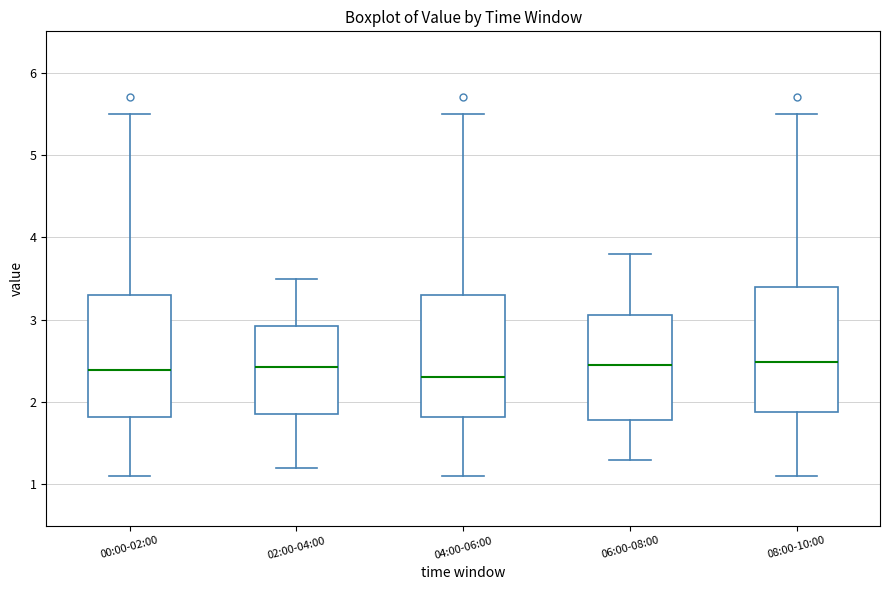

Reading left to right, read every box against the y-axis: the position of its median line, the range the box covers, and the ends of its whiskers. The values are not printed on the chart, so give them approximately, as read against the axis.

00:00-02:00: median 2.4, box 1.8 to 3.3, whiskers 1.1 to 5.5
02:00-04:00: median 2.4, box 1.9 to 2.9, whiskers 1.2 to 3.5
04:00-06:00: median 2.3, box 1.8 to 3.3, whiskers 1.1 to 5.5
06:00-08:00: median 2.5, box 1.8 to 3.1, whiskers 1.3 to 3.8
08:00-10:00: median 2.5, box 1.9 to 3.4, whiskers 1.1 to 5.5